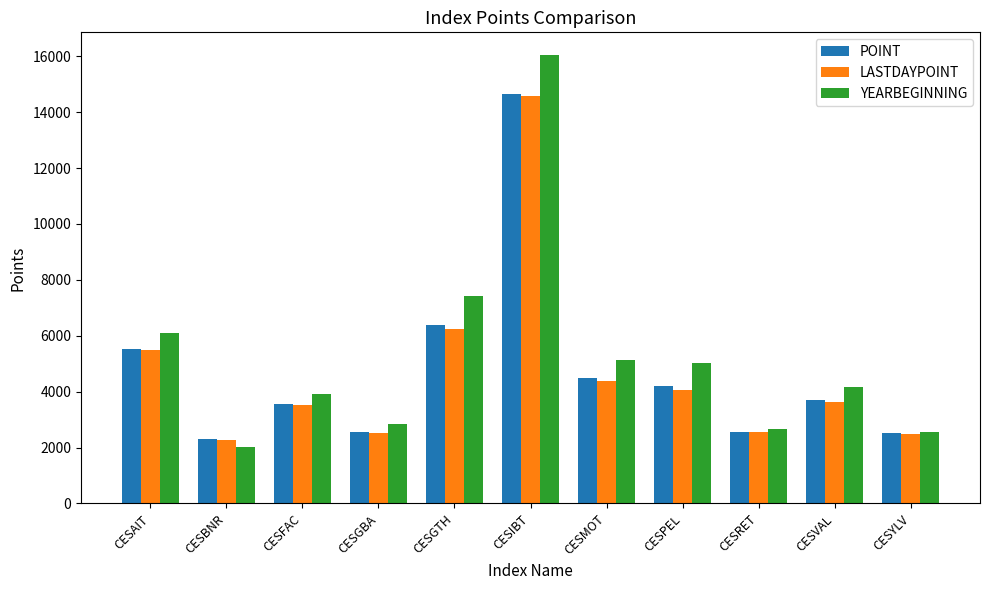

What is the sum of the YEARBEGINNING values at CESPEL and CESMOT?

10160.0